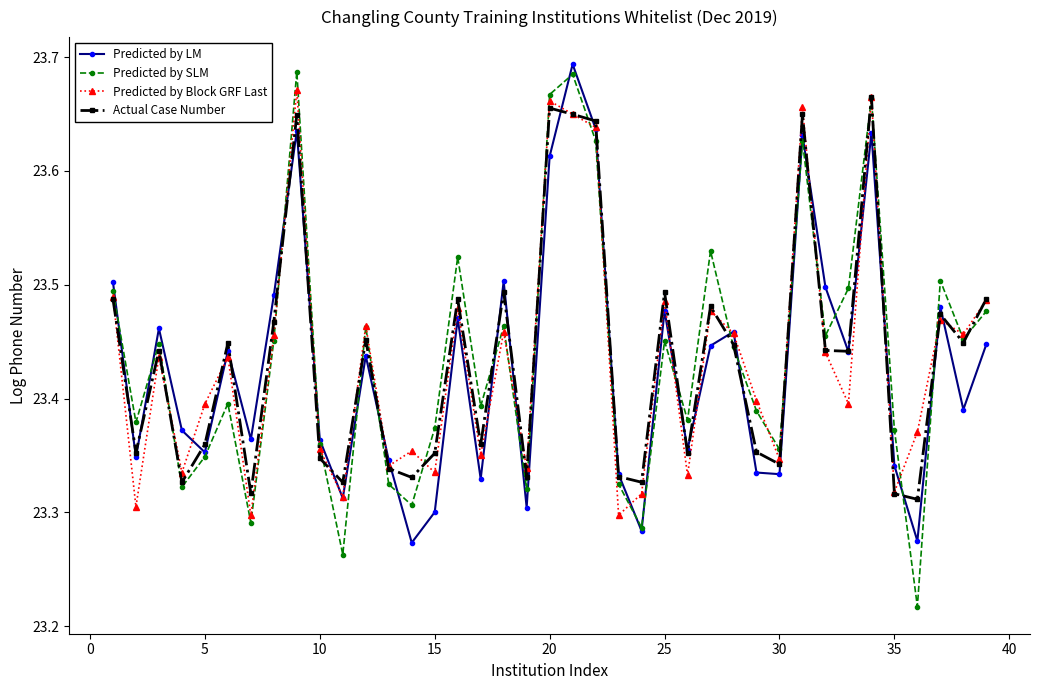

Which series has the largest range (max minus min)?

Predicted by SLM